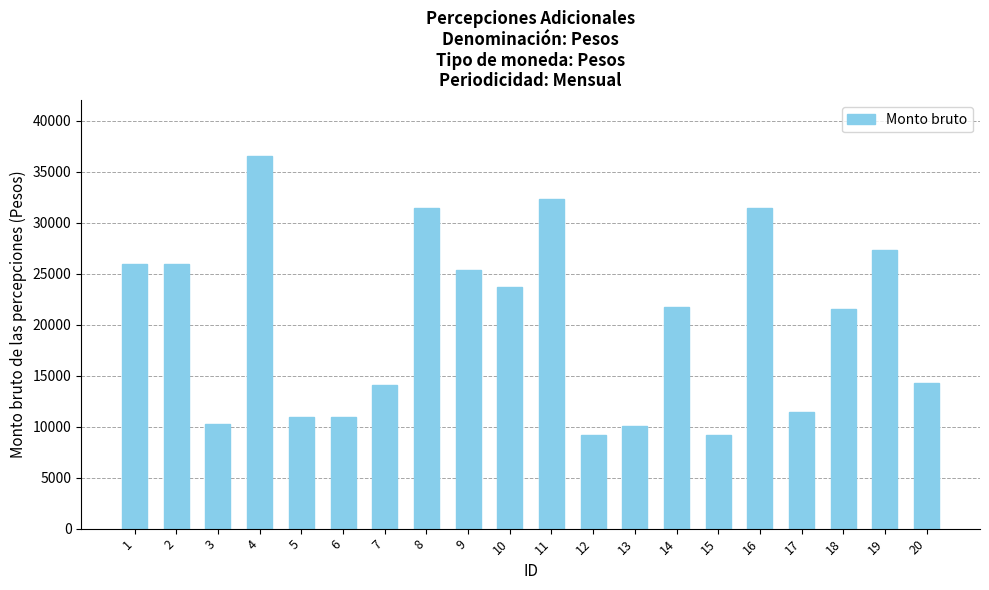

Which has a higher value, 14 or 15?

14